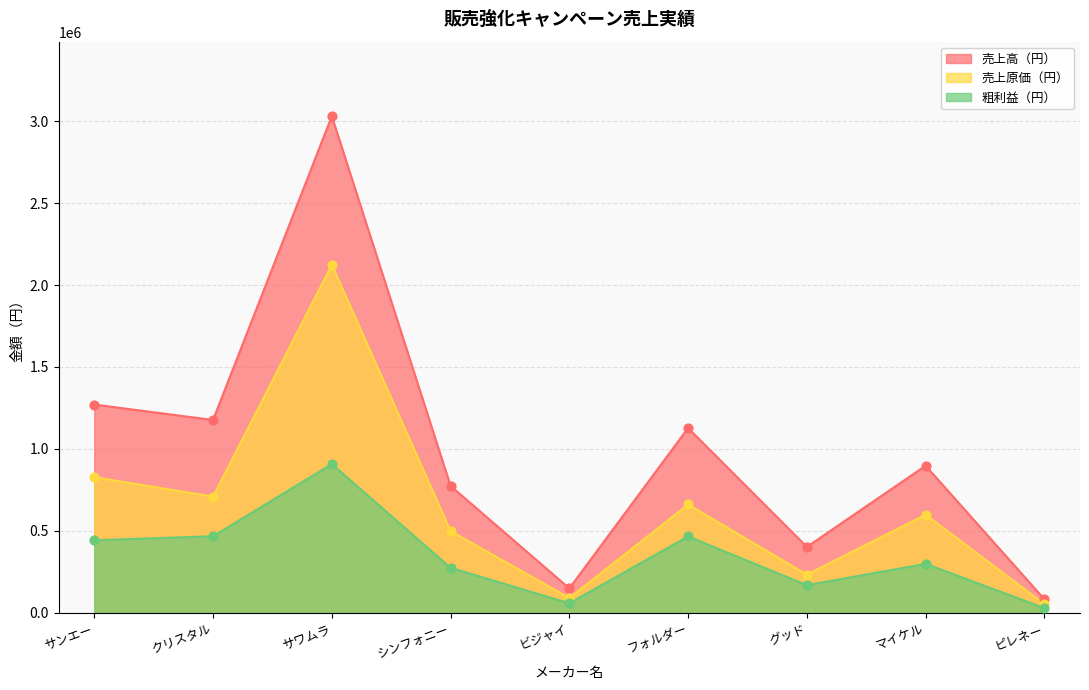

Is the value of 売上高（円） at シンフォニー greater than the value of 粗利益（円） at シンフォニー?

Yes